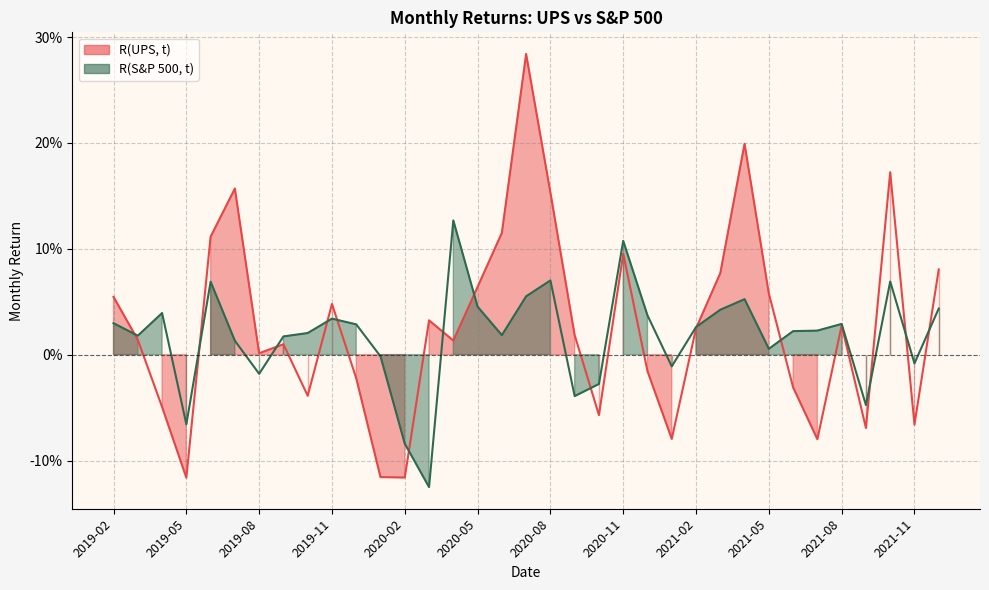

Between 2021-03 and 2021-09, which series saw the biggest shift?

R(UPS, t)